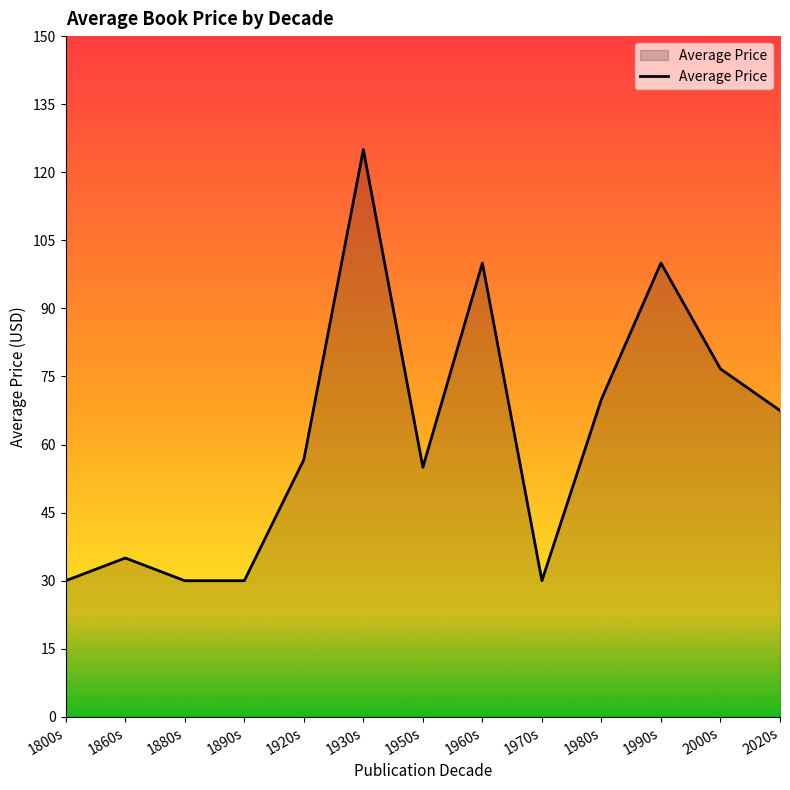

What is the change in value from 1880s to 1990s?

+70.0